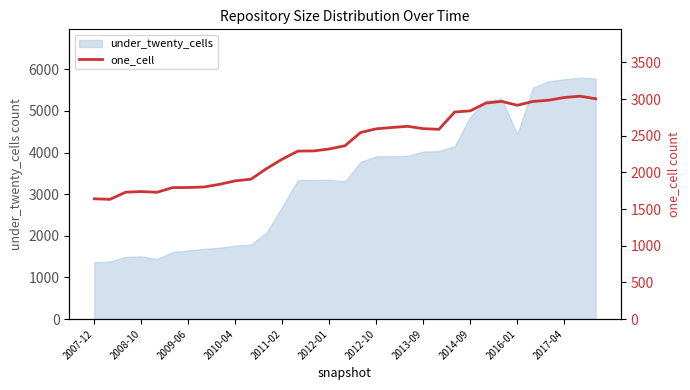

The value at 19 is 4302. True or false?

False